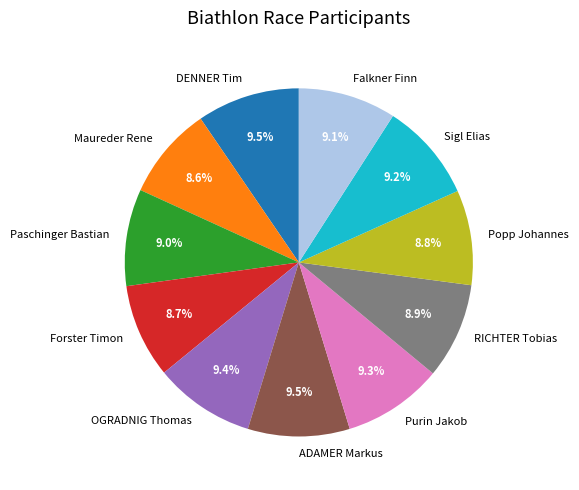

Approximately how many times larger is the value at OGRADNIG Thomas compared to Purin Jakob?

1.0